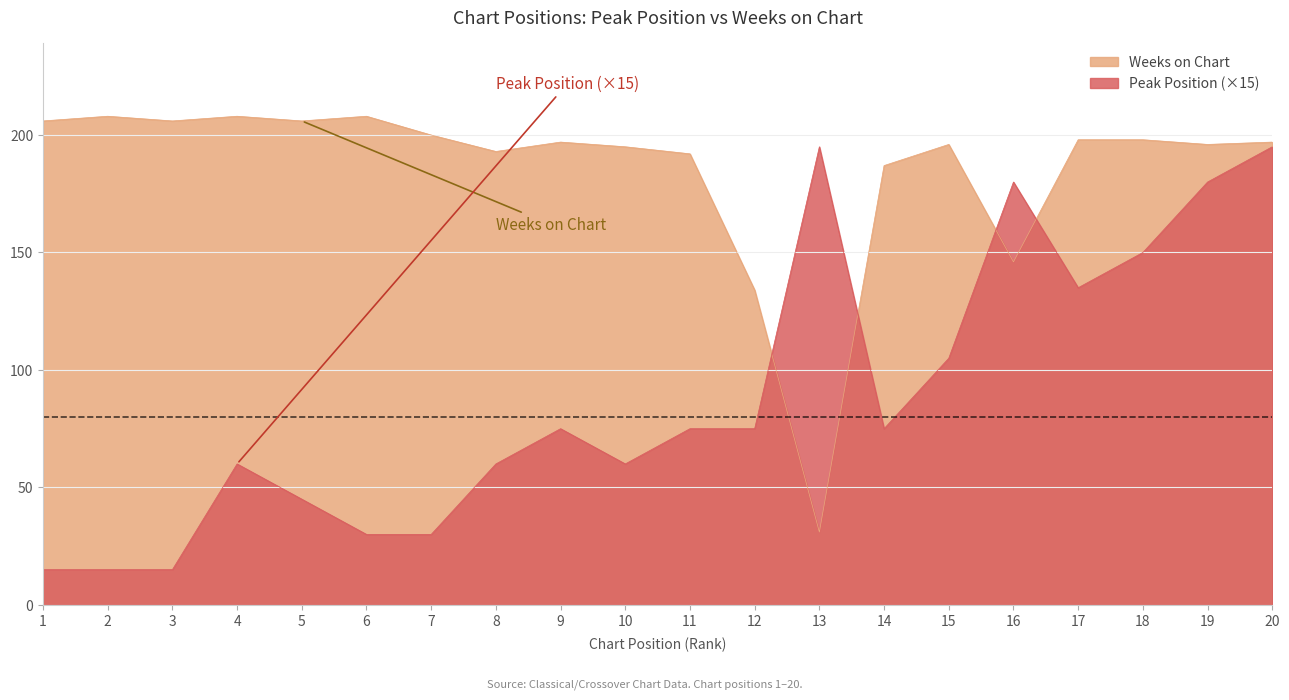

Which series has the widest spread of values?

Peak Position (×15)